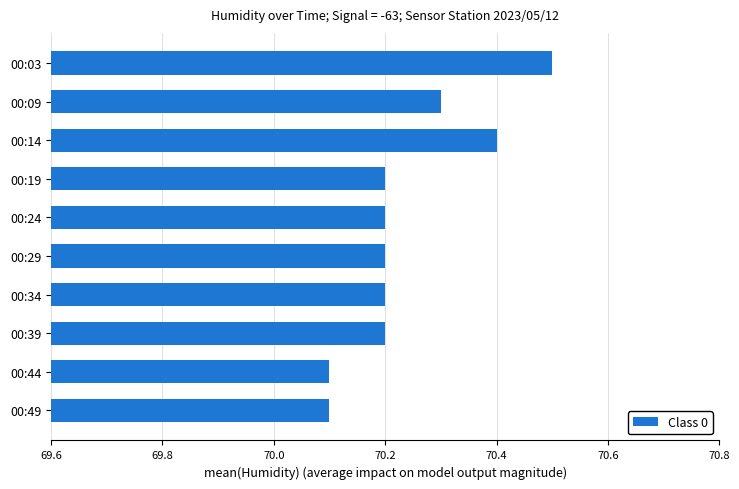

How many series are shown in this chart?

1